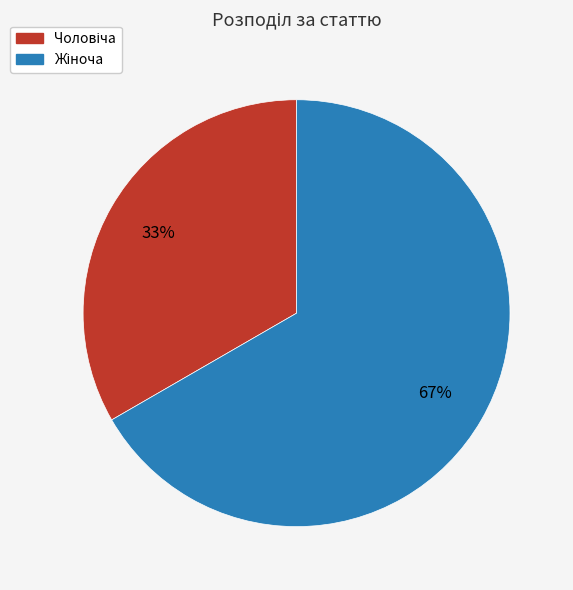

Is there a majority slice in this chart?

Yes